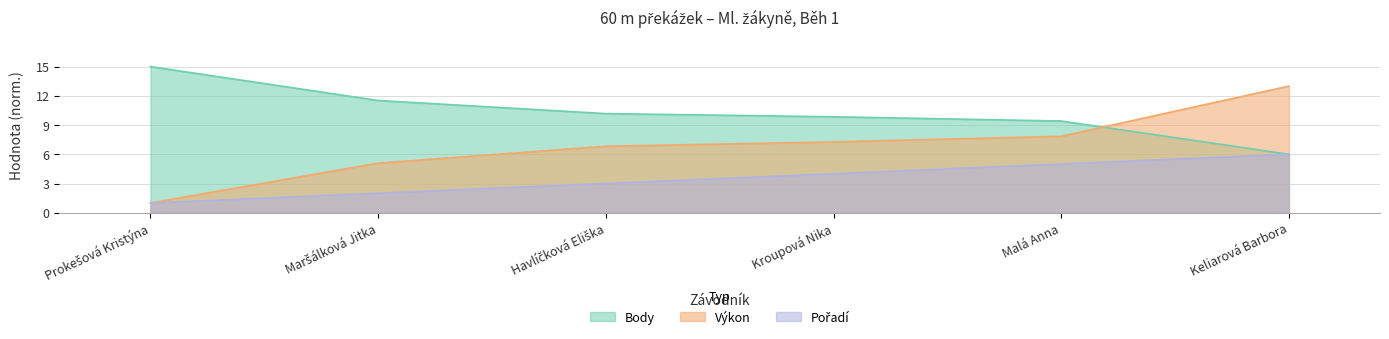

Rank the series at Havlíčková Eliška from highest to lowest value.

Body, Výkon, Pořadí